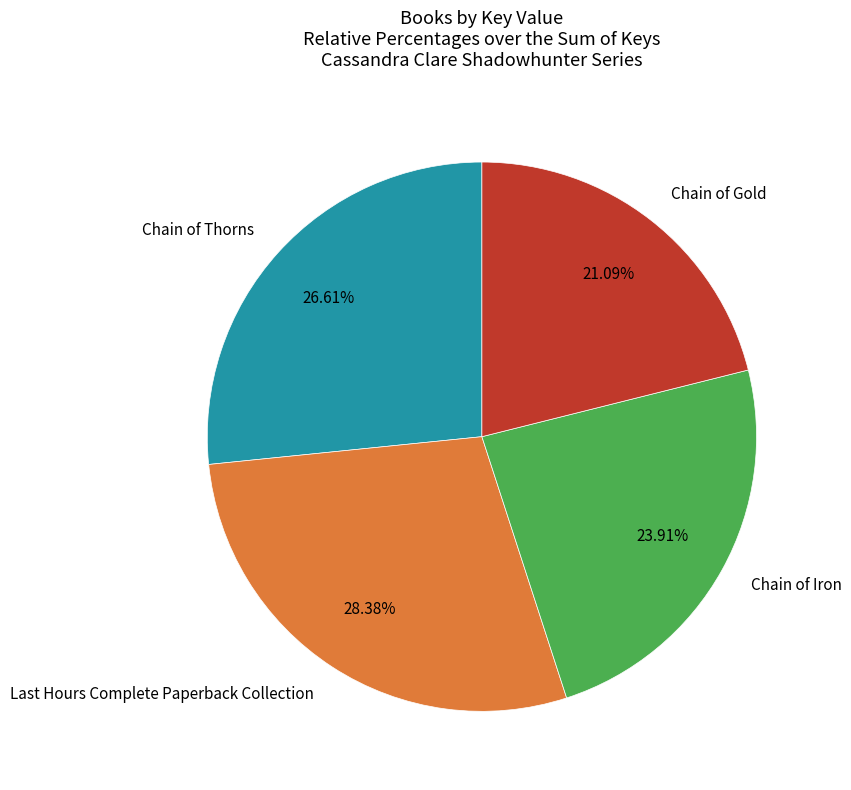

Which slice is the smallest?

Chain of Gold